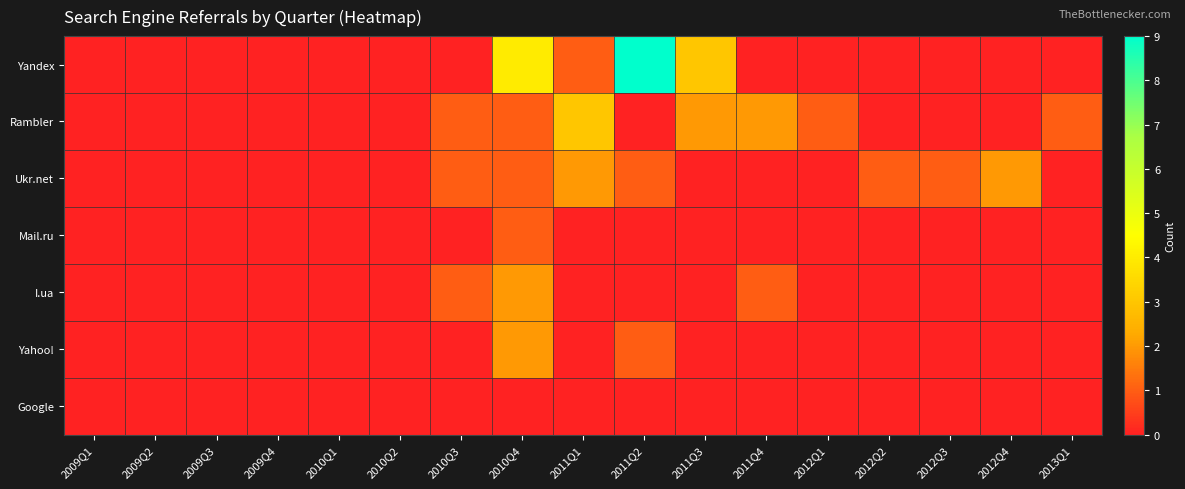

What is the total value across all series at 2011Q4?

3